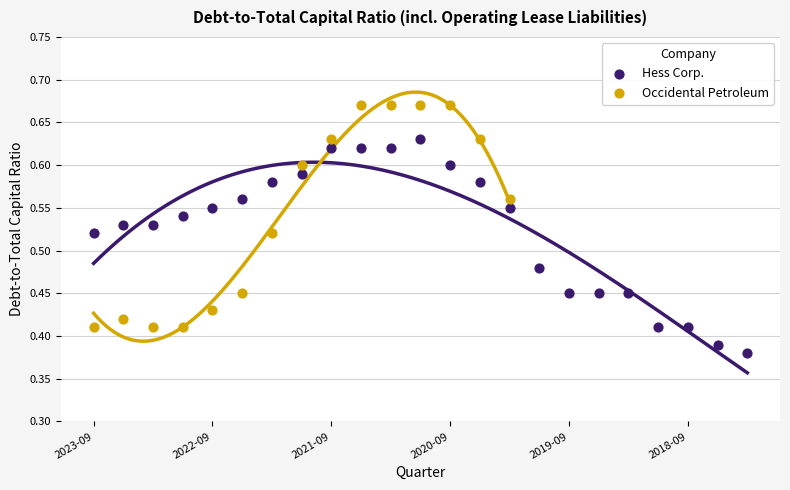

Which series contains the highest Y value?

Occidental Petroleum